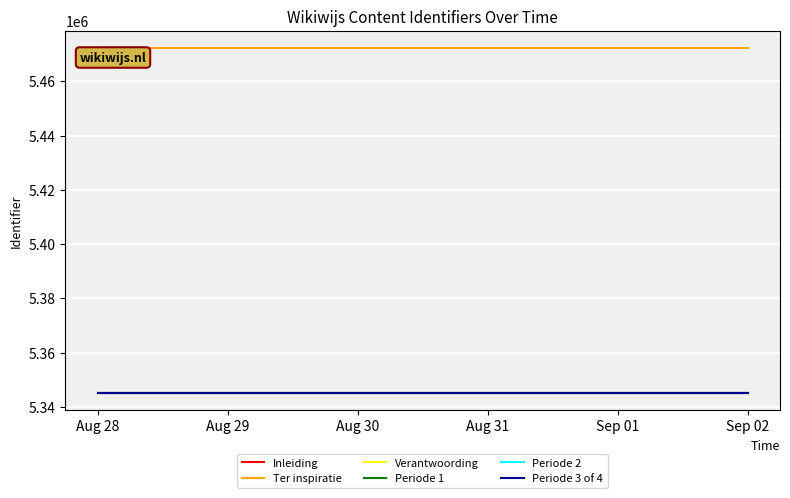

What is the maximum value shown in the chart?

5472298